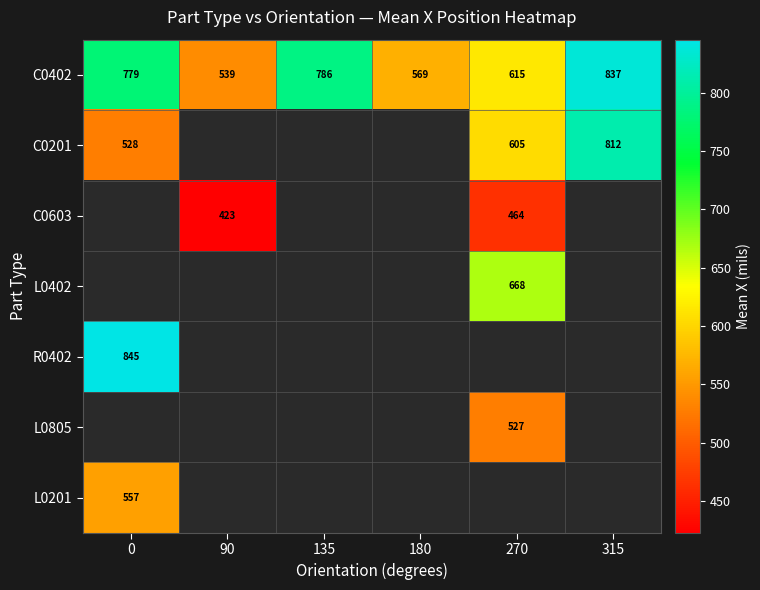

At which label does C0402 reach its peak?

315